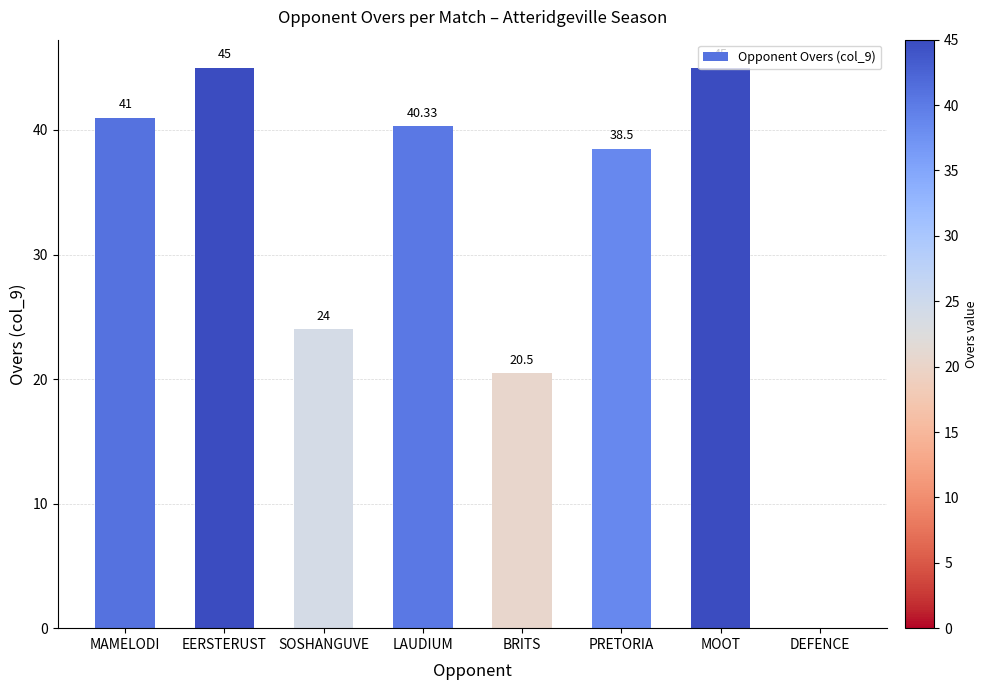

The chart shows a value of -16.5 at DEFENCE. True or false?

False